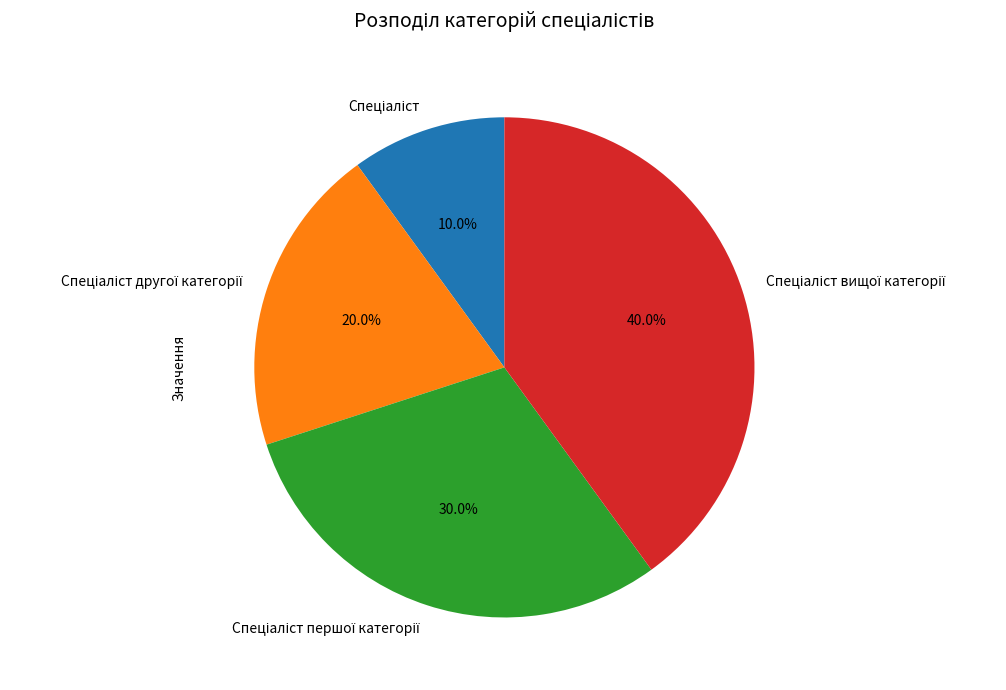

Is there any slice that represents more than half of the pie?

No